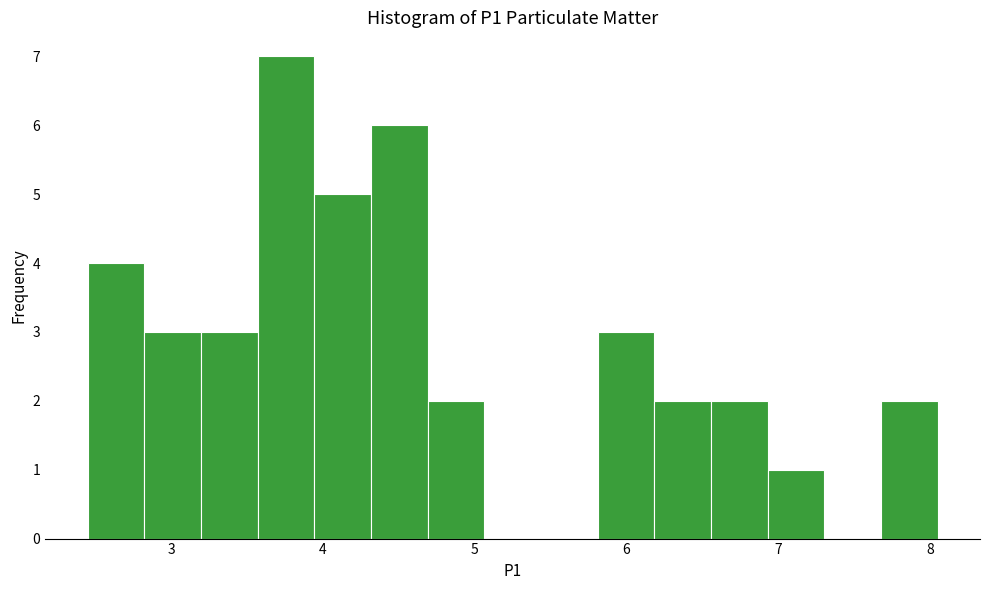

Read against the x-axis, roughly where is the centre of the tallest bar?

3.8